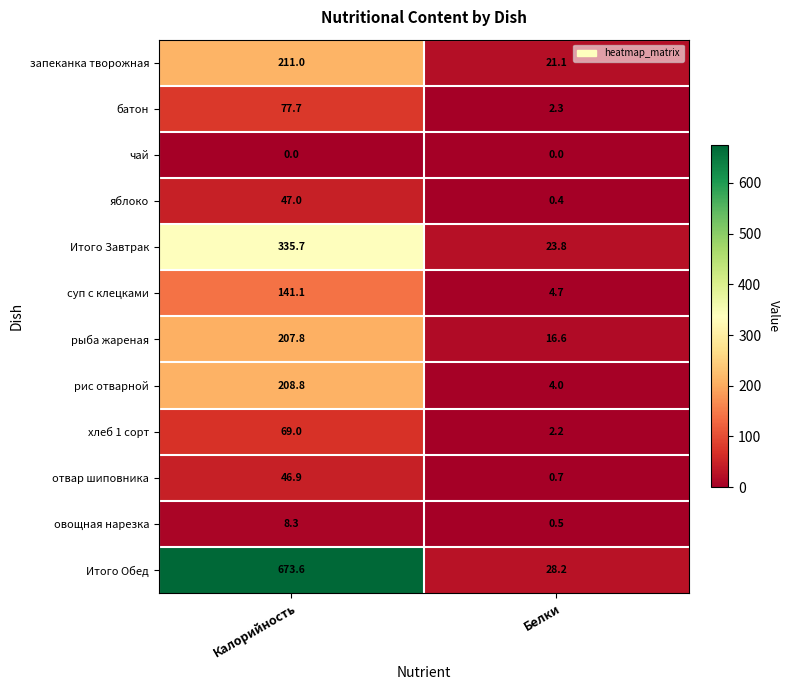

Rank the series at Белки from lowest to highest value.

чай, яблоко, овощная нарезка, отвар шиповника, хлеб 1 сорт, батон, рис отварной, суп с клецками, рыба жареная, запеканка творожная, Итого Завтрак, Итого Обед